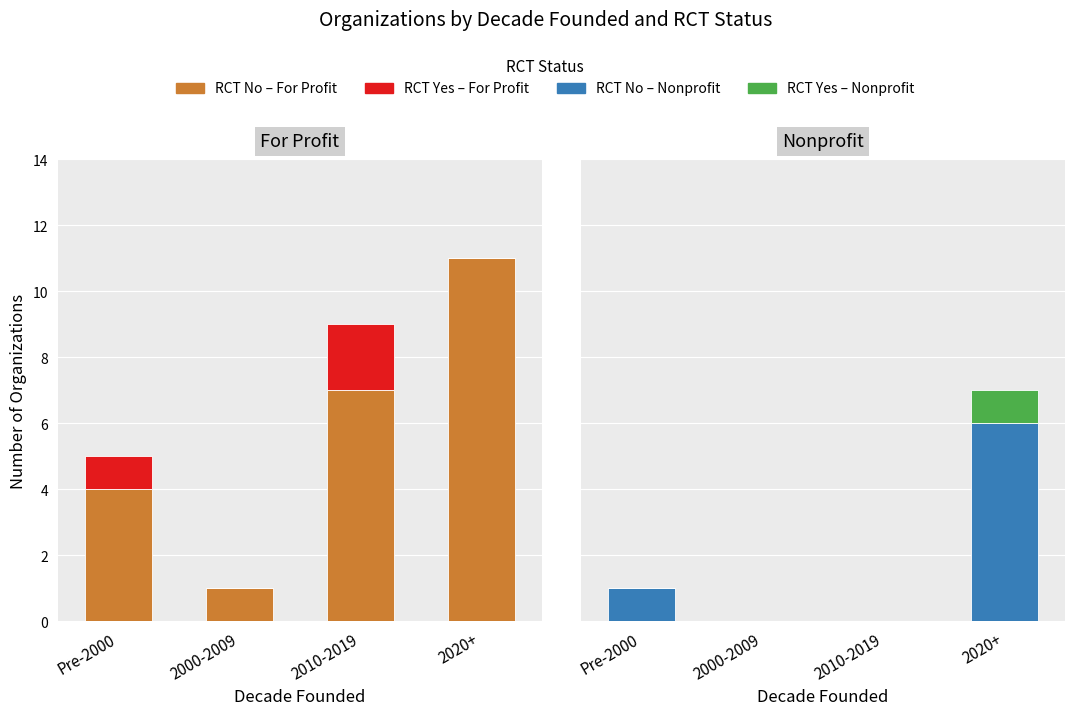

Reading left to right, what are all the values shown in this chart?

RCT No – For Profit: Pre-2000=4	2000-2009=1	2010-2019=7	2020+=11
RCT Yes – For Profit: Pre-2000=1	2000-2009=0	2010-2019=2	2020+=0
RCT No – Nonprofit: Pre-2000=1	2000-2009=0	2010-2019=0	2020+=6
RCT Yes – Nonprofit: Pre-2000=0	2000-2009=0	2010-2019=0	2020+=1